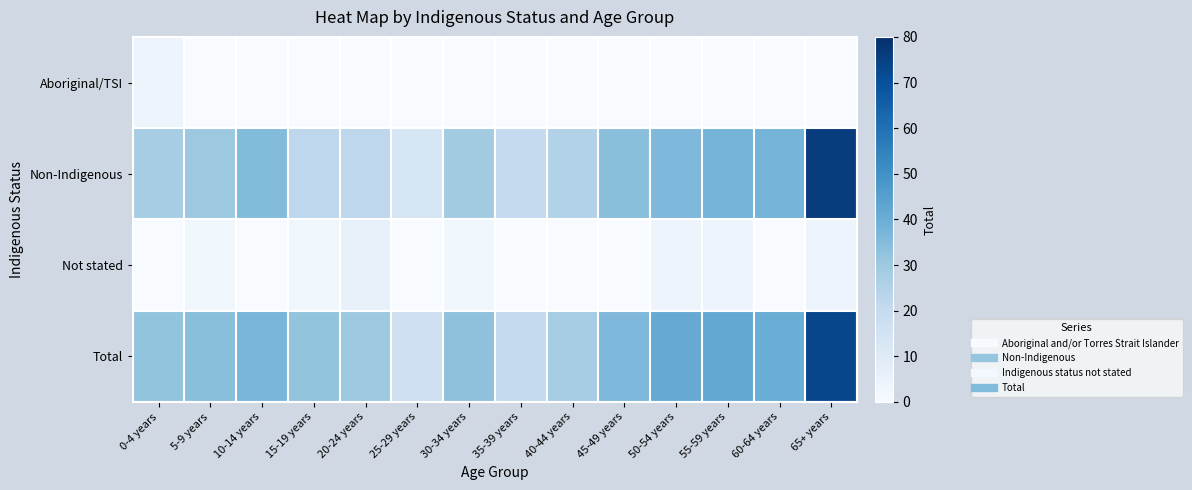

Reading right to left, what are all the values shown in this chart?

Aboriginal/TSI: 65+ years=0	60-64 years=0	55-59 years=0	50-54 years=0	45-49 years=0	40-44 years=0	35-39 years=0	30-34 years=0	25-29 years=0	20-24 years=0	15-19 years=0	10-14 years=0	5-9 years=0	0-4 years=4
Non-Indigenous: 65+ years=76	60-64 years=38	55-59 years=38	50-54 years=36	45-49 years=34	40-44 years=25	35-39 years=20	30-34 years=29	25-29 years=13	20-24 years=22	15-19 years=22	10-14 years=35	5-9 years=30	0-4 years=28
Not stated: 65+ years=4	60-64 years=0	55-59 years=4	50-54 years=4	45-49 years=0	40-44 years=0	35-39 years=0	30-34 years=3	25-29 years=0	20-24 years=6	15-19 years=3	10-14 years=0	5-9 years=3	0-4 years=0
Total: 65+ years=73	60-64 years=40	55-59 years=42	50-54 years=41	45-49 years=36	40-44 years=28	35-39 years=20	30-34 years=33	25-29 years=17	20-24 years=30	15-19 years=32	10-14 years=37	5-9 years=34	0-4 years=32